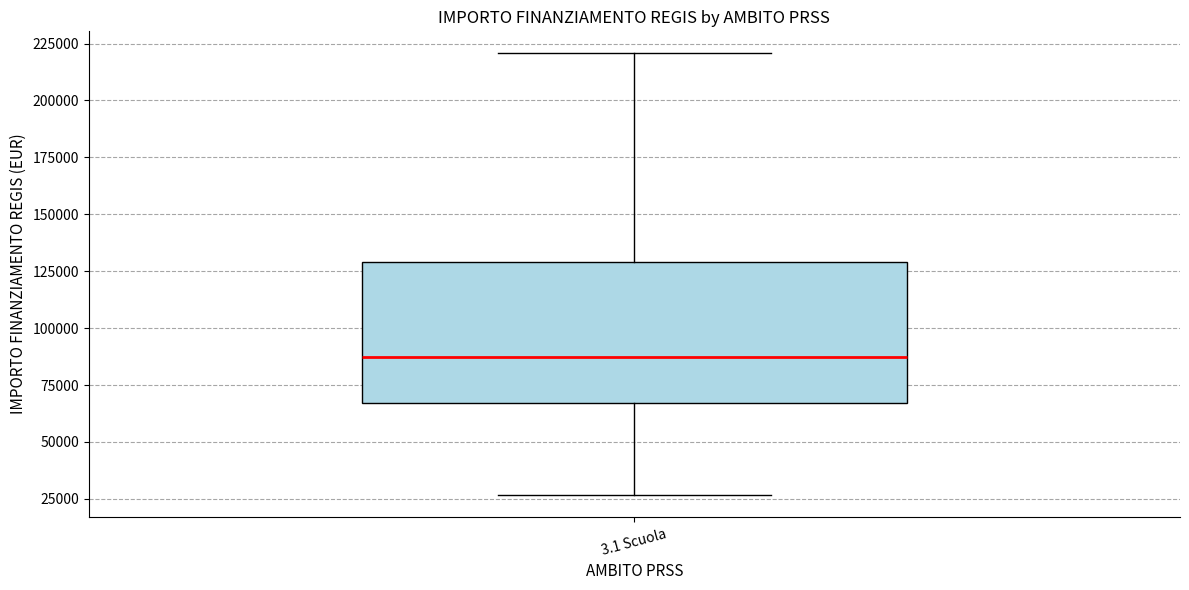

Transcribe this box plot: give where the median line is, the range the box spans, and where the two whiskers end, as read against the y-axis. The values are not printed on the chart, so give them approximately, as read against the axis.

median 85000, box 65000 to 130000, whiskers 25000 to 220000